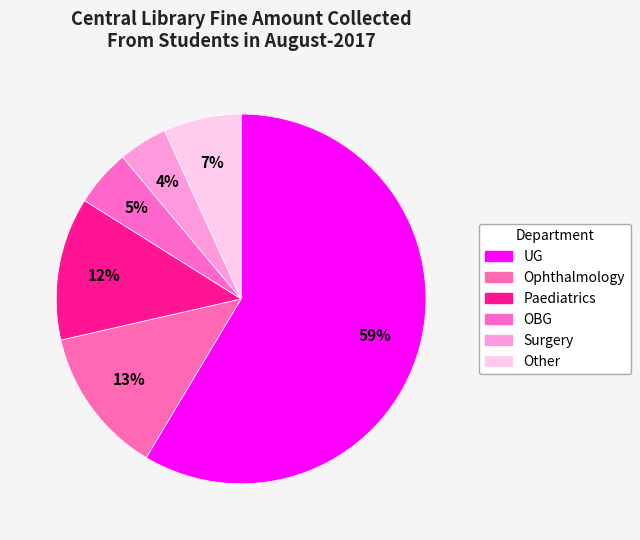

Which category has the smallest portion of the pie?

Surgery